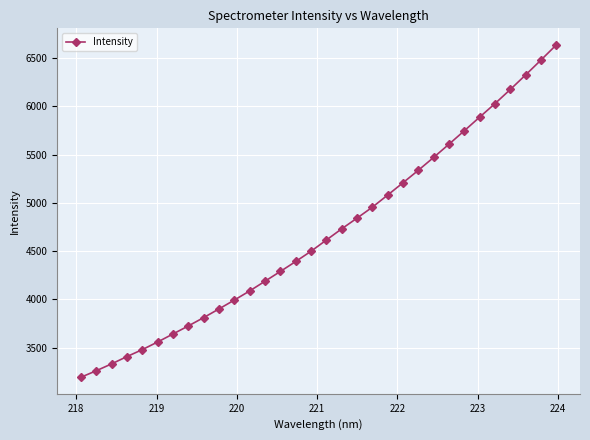

What is the minimum value shown in the chart?

3195.6